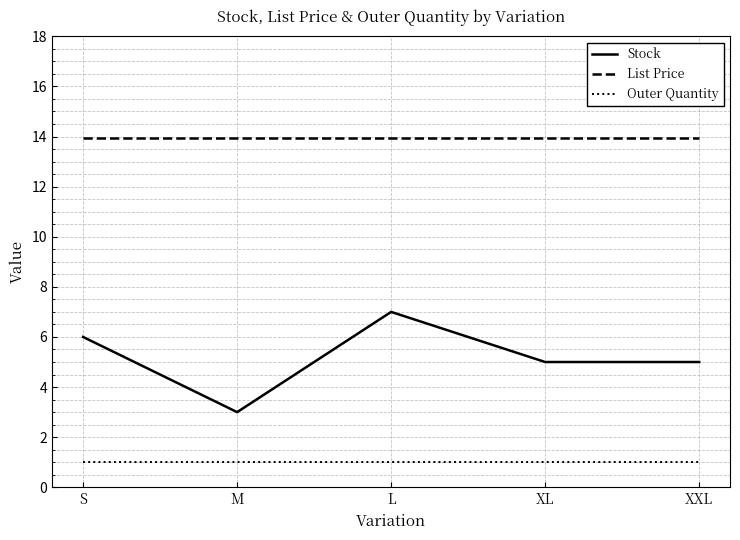

Which series has the largest range (max minus min)?

Stock